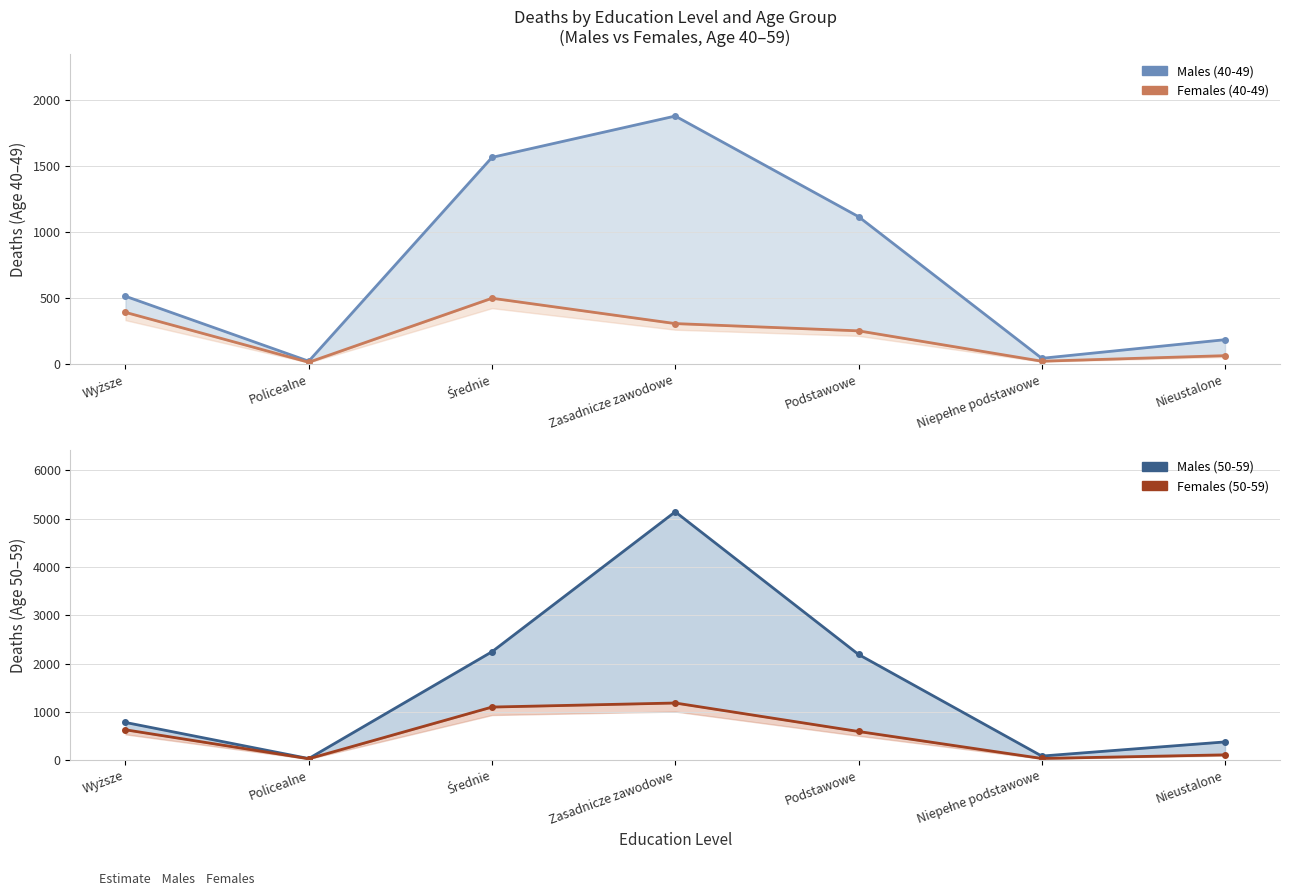

What is the difference between the Females (40-49) values at Policealne and Nieustalone?

50